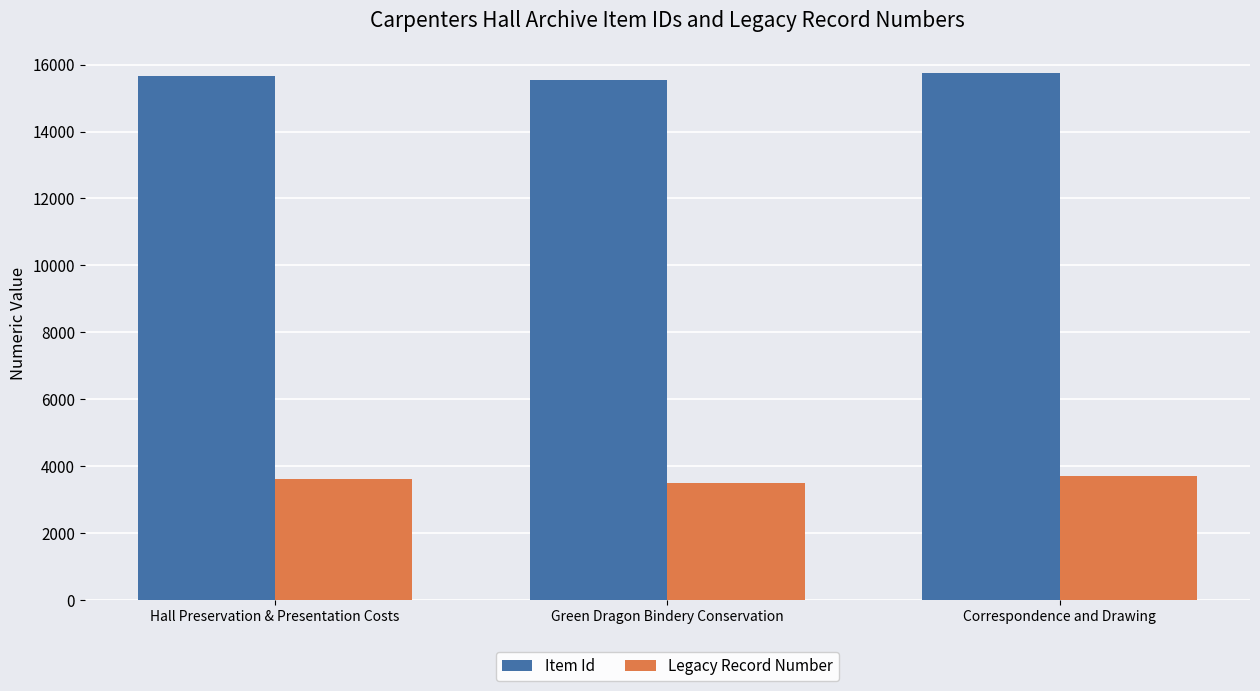

What is the smallest value displayed?

3490